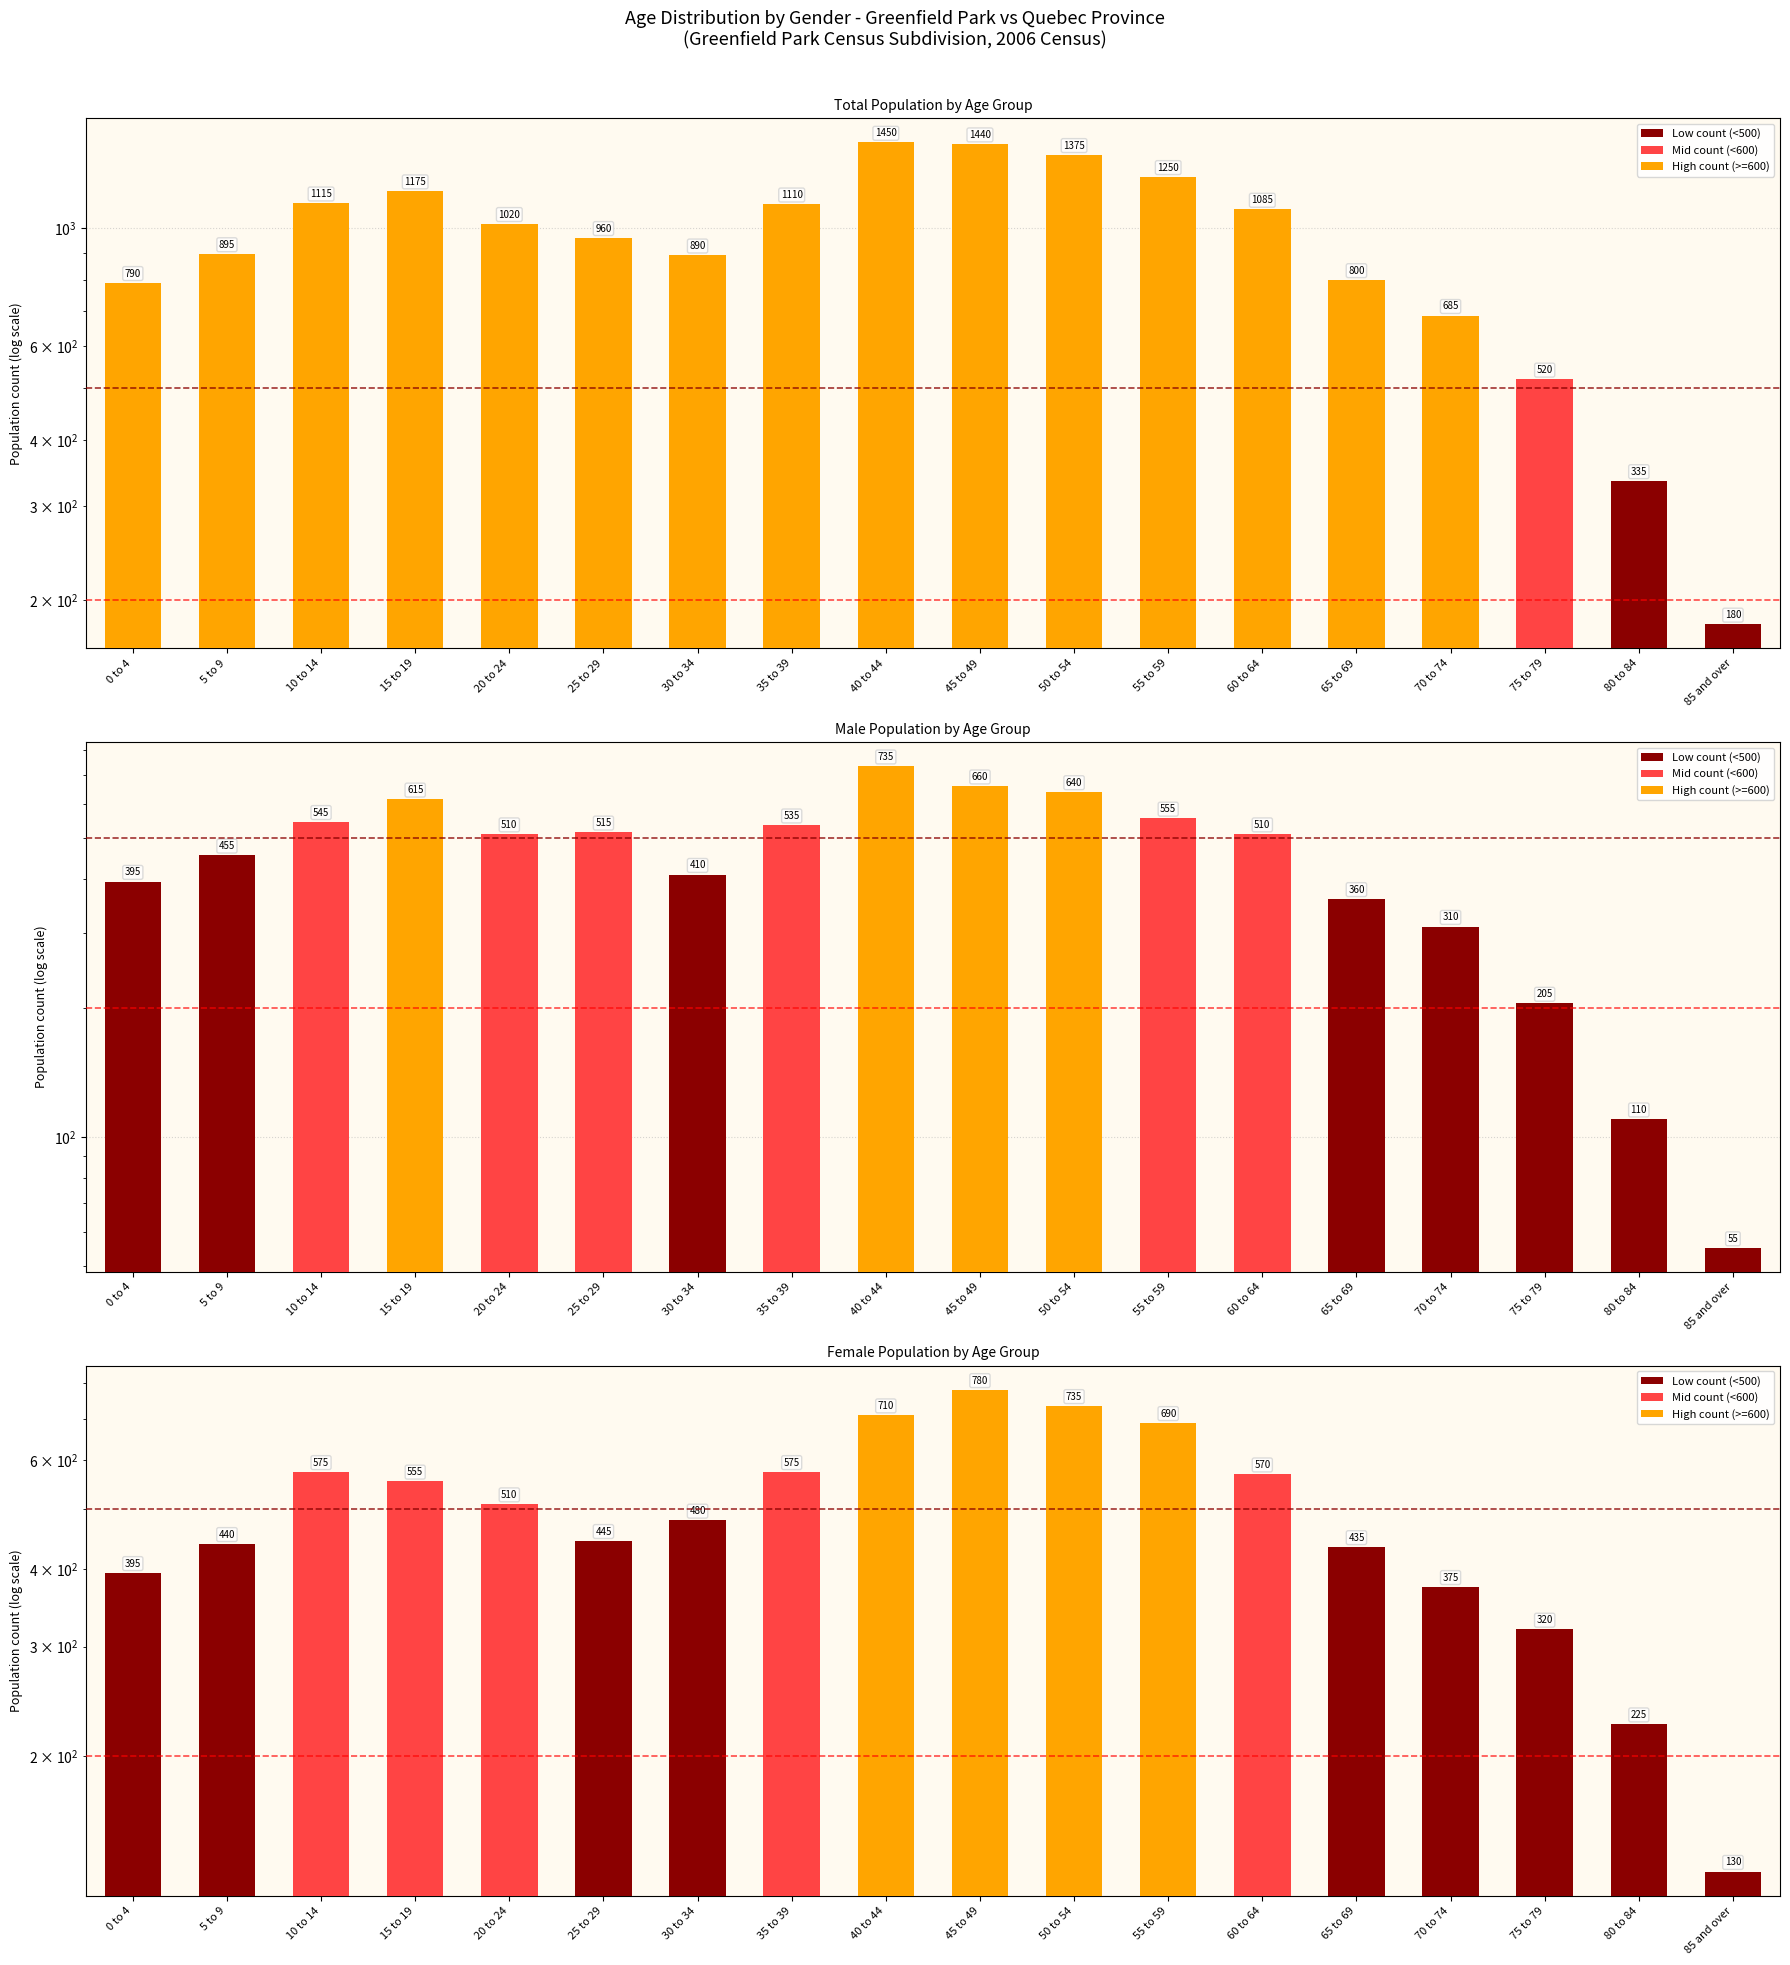

What value does the Greenfield Park (Total) series have at 40 to 44, to the nearest 100?

1400